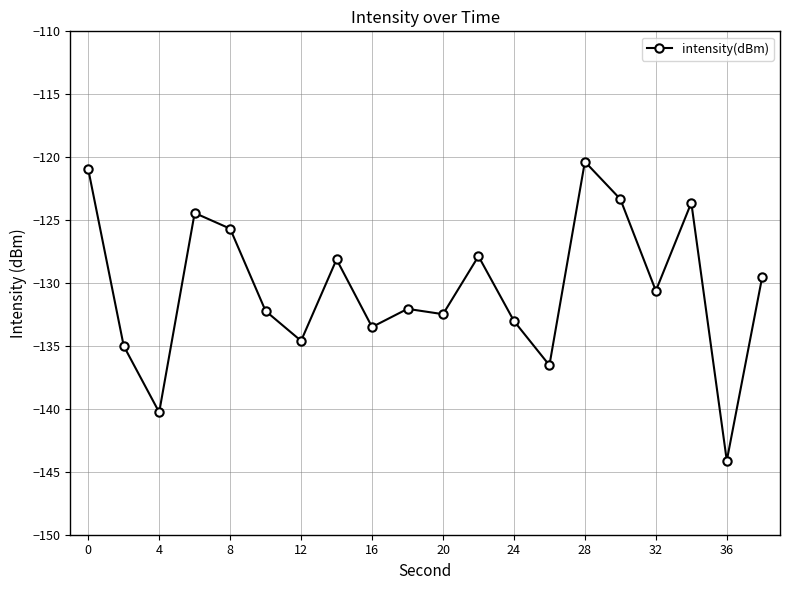

True or false: the data has more than 1 interior local peaks.

True